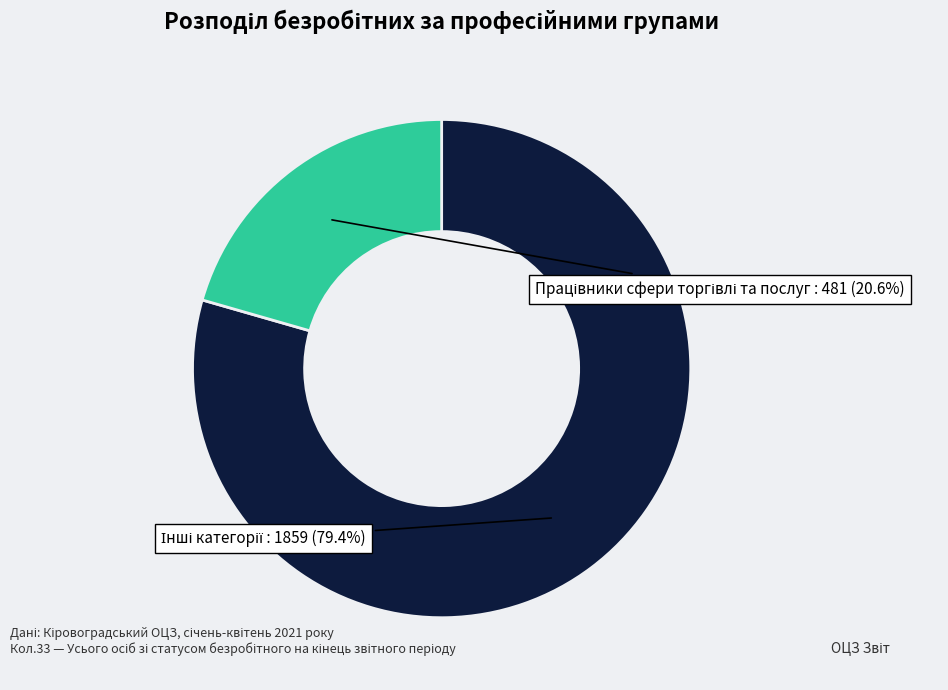

Count the number of slices in the pie.

2